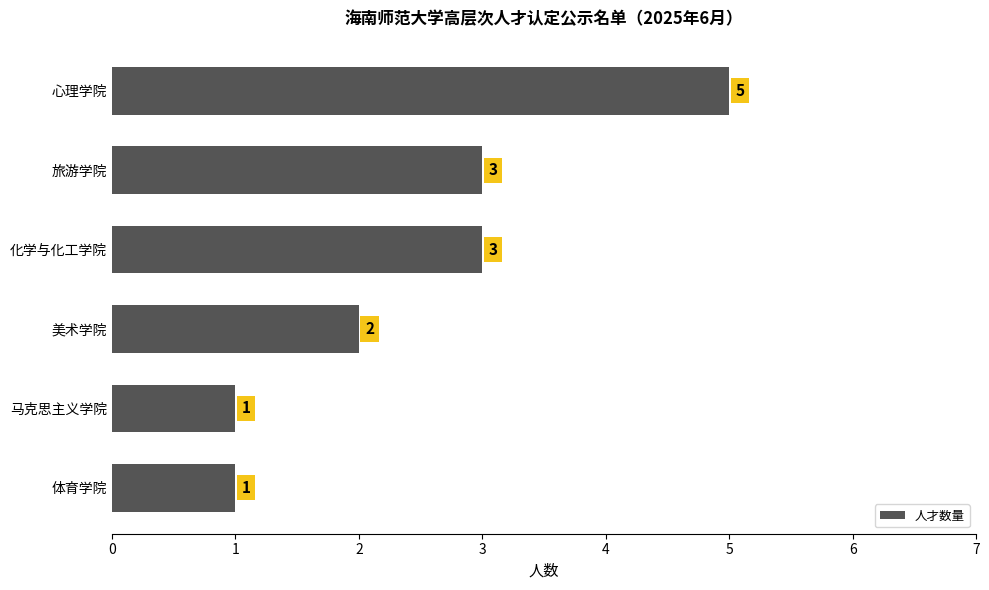

Is it true that the value at 心理学院 is 5?

True